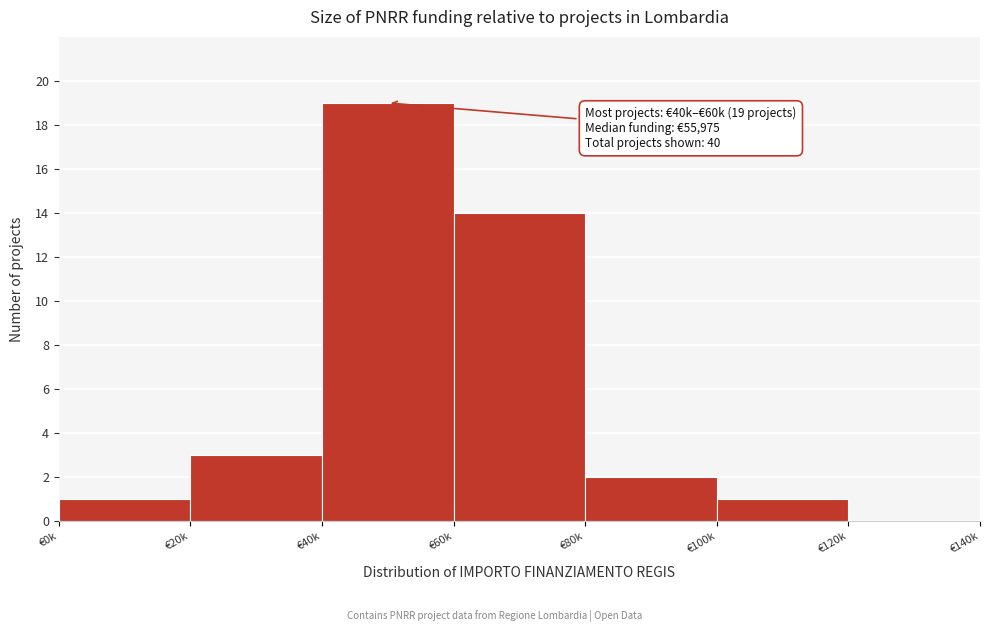

Reading left to right, list all the values displayed in this chart.

€0k=1	€20k=3	€40k=19	€60k=14	€80k=2	€100k=1	€120k=0